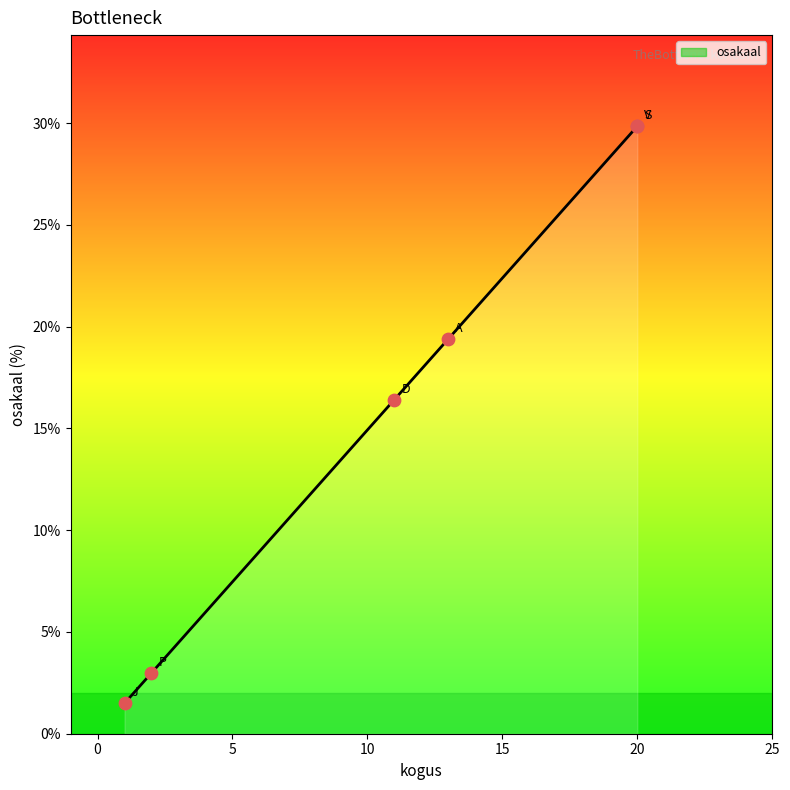

Between A and S, which is larger?

S